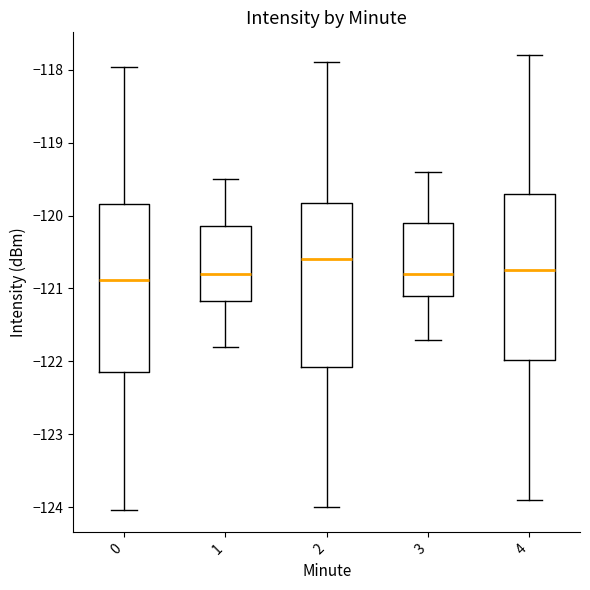

Which box's median line is the highest?

2